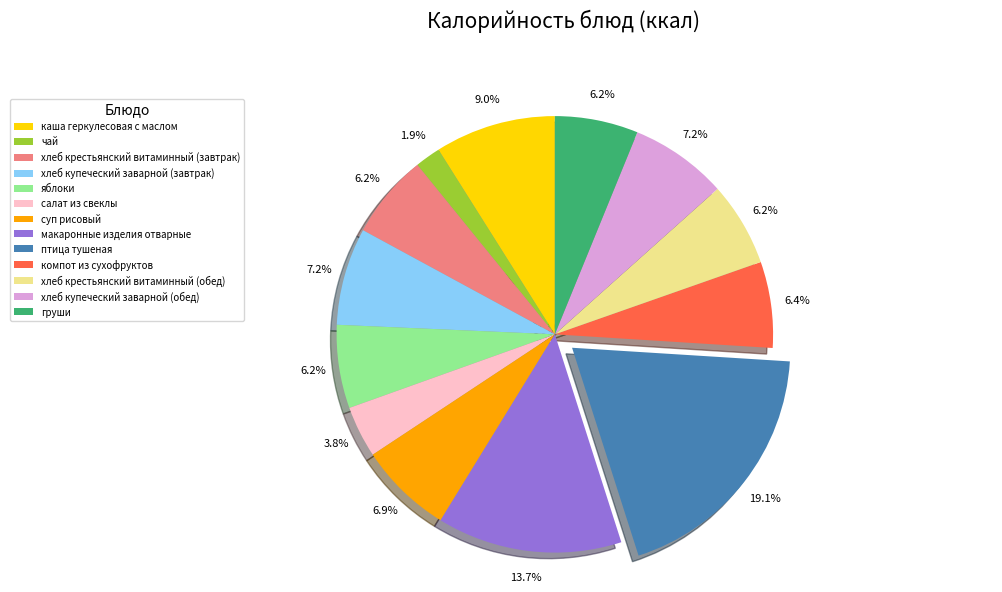

Does компот из сухофруктов represent more than half of the total?

No